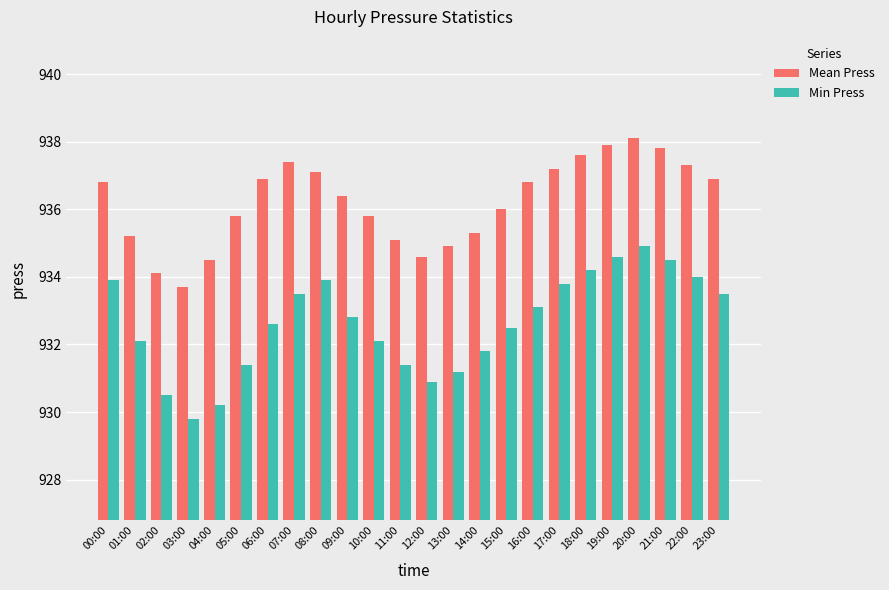

Reading right to left, what are all the values shown in this chart?

Mean Press: 936.9	937.3	937.8	938.1	937.9	937.6	937.2	936.8	936.0	935.3	934.9	934.6	935.1	935.8	936.4	937.1	937.4	936.9	935.8	934.5	933.7	934.1	935.2	936.8
Min Press: 933.5	934.0	934.5	934.9	934.6	934.2	933.8	933.1	932.5	931.8	931.2	930.9	931.4	932.1	932.8	933.9	933.5	932.6	931.4	930.2	929.8	930.5	932.1	933.9